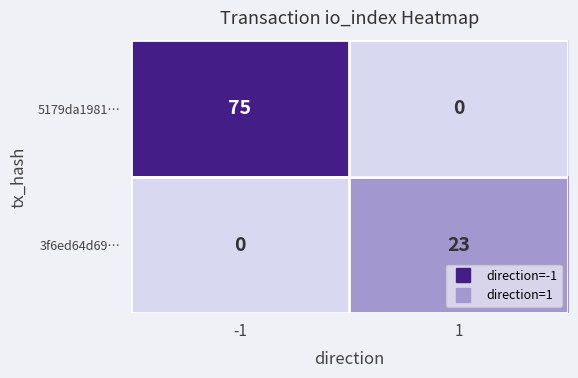

Which series has the largest range (max minus min)?

5179da1981…